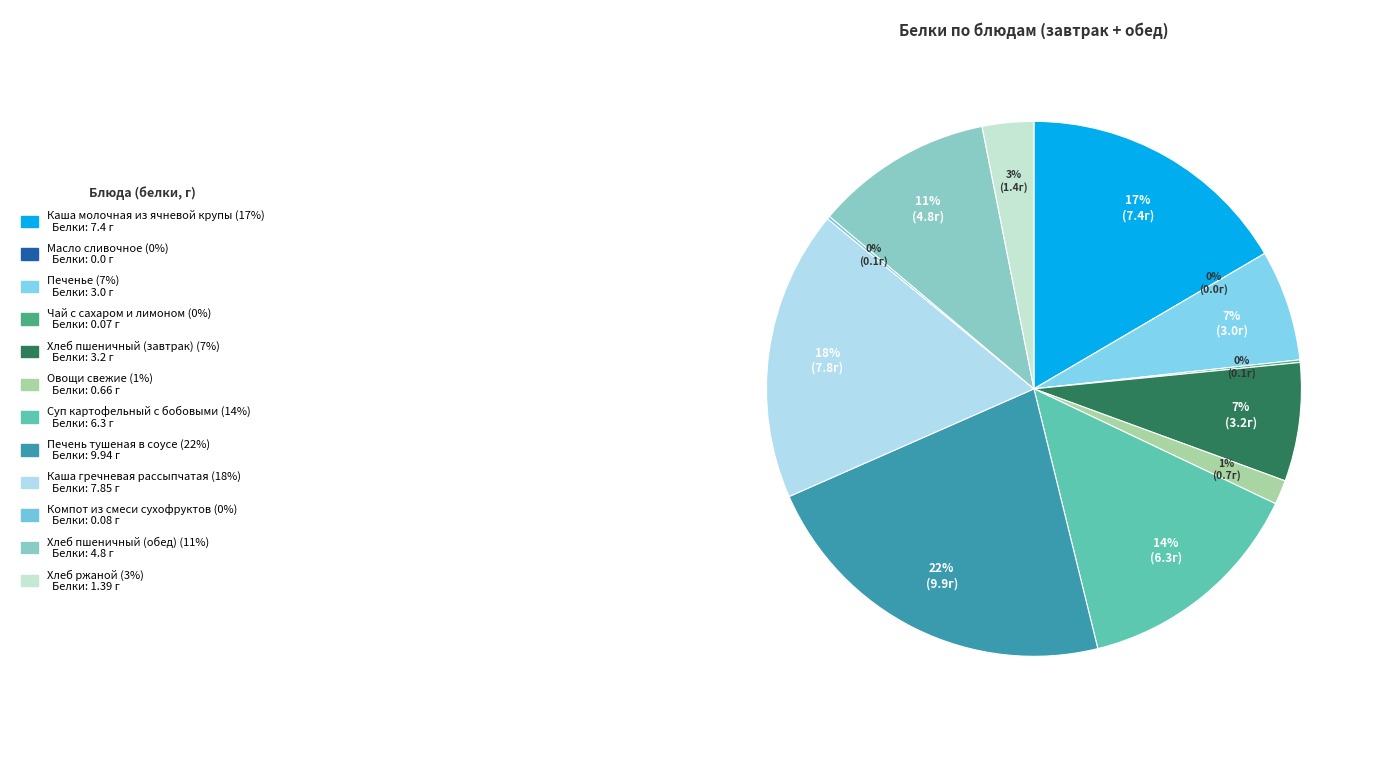

What is the smallest slice in the pie chart?

Масло сливочное